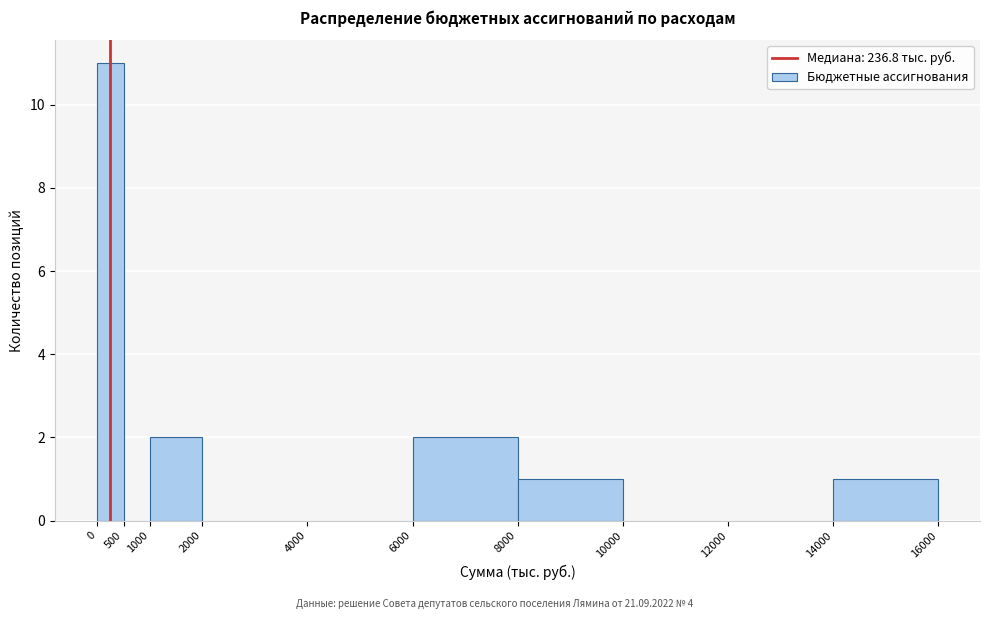

How tall is the bar that spans 8000 to 10000 on the x-axis? The values are not printed on the chart, so give them approximately, as read against the axis.

1